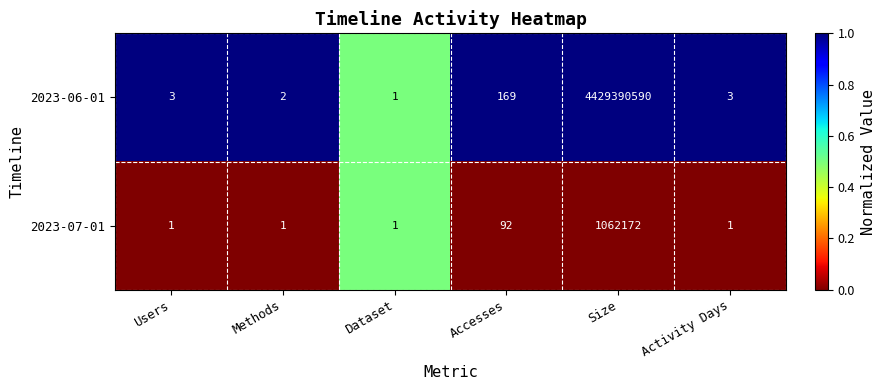

What is the total value across all series at Methods?

3